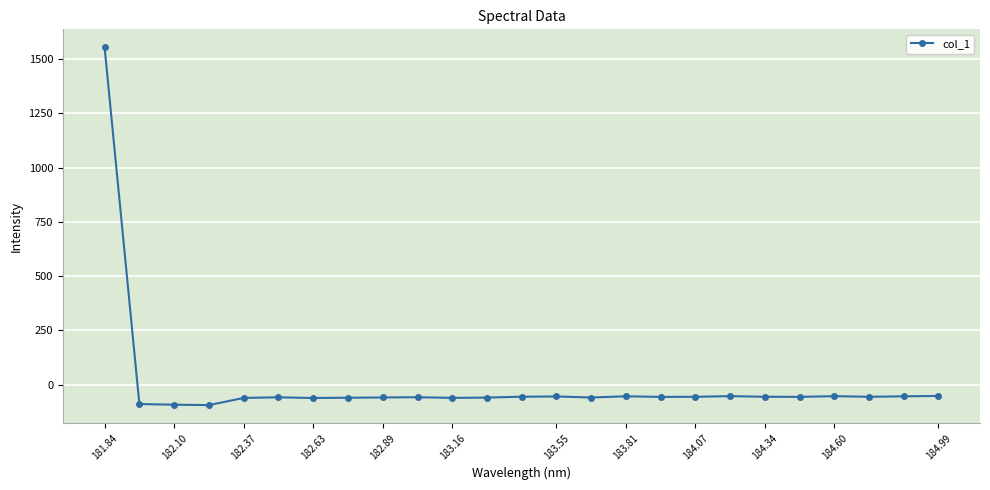

What is the difference between the maximum and minimum values?

1648.6